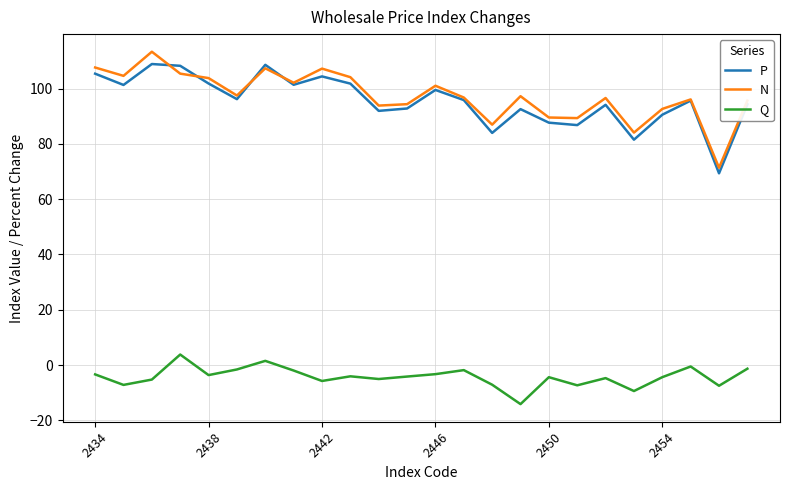

What are all the series names shown in the legend?

P, N, Q